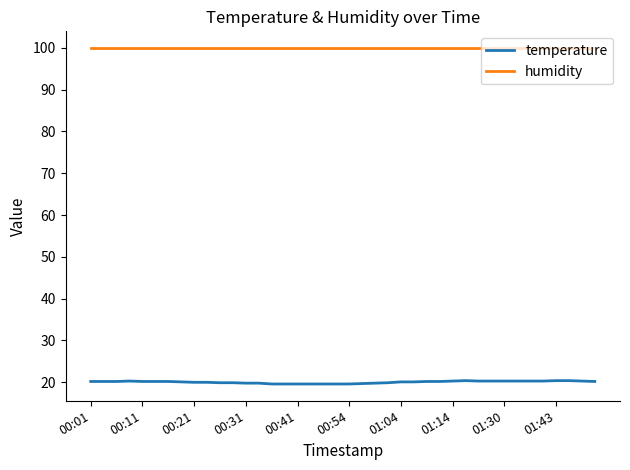

What is the smallest value displayed?

19.6